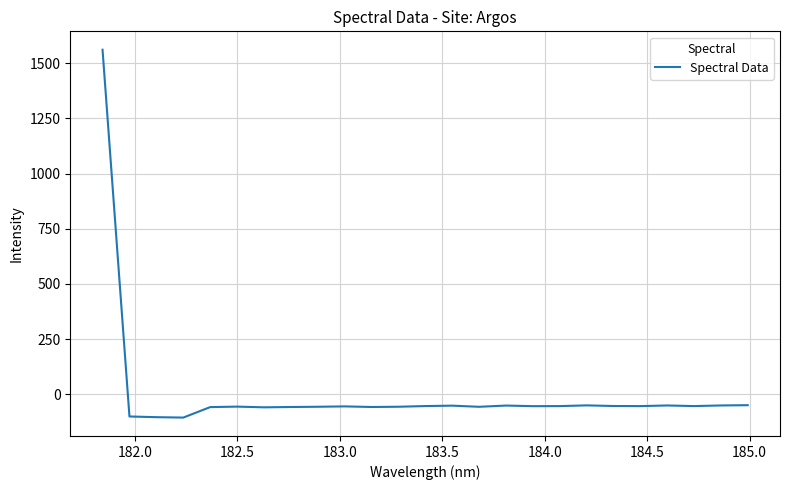

What is the greatest value displayed?

1561.3